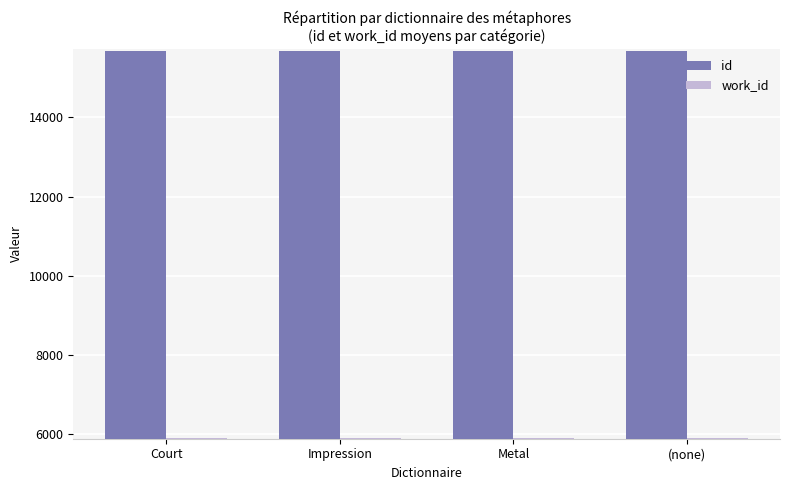

What is the difference between the highest and lowest values at Court?

9768.0